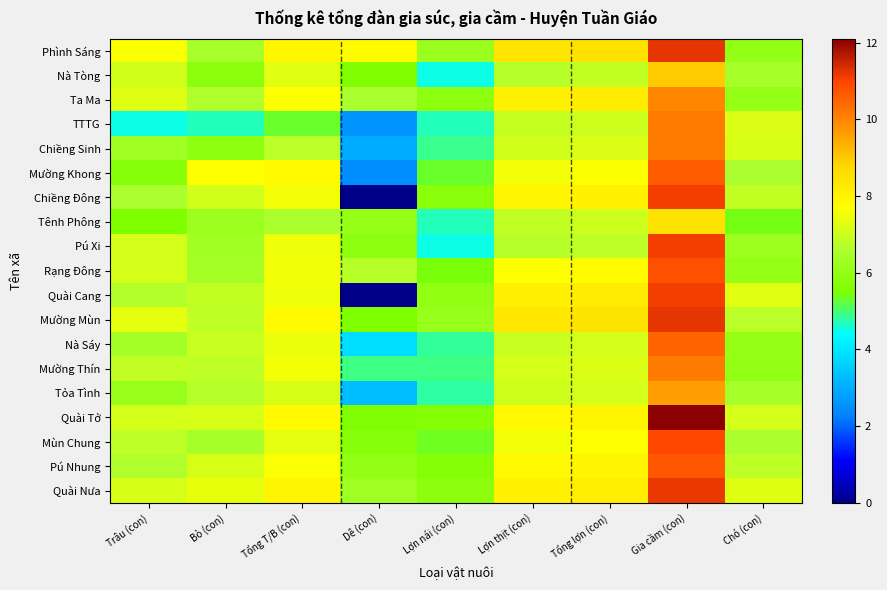

How many distinct data groups are displayed?

19